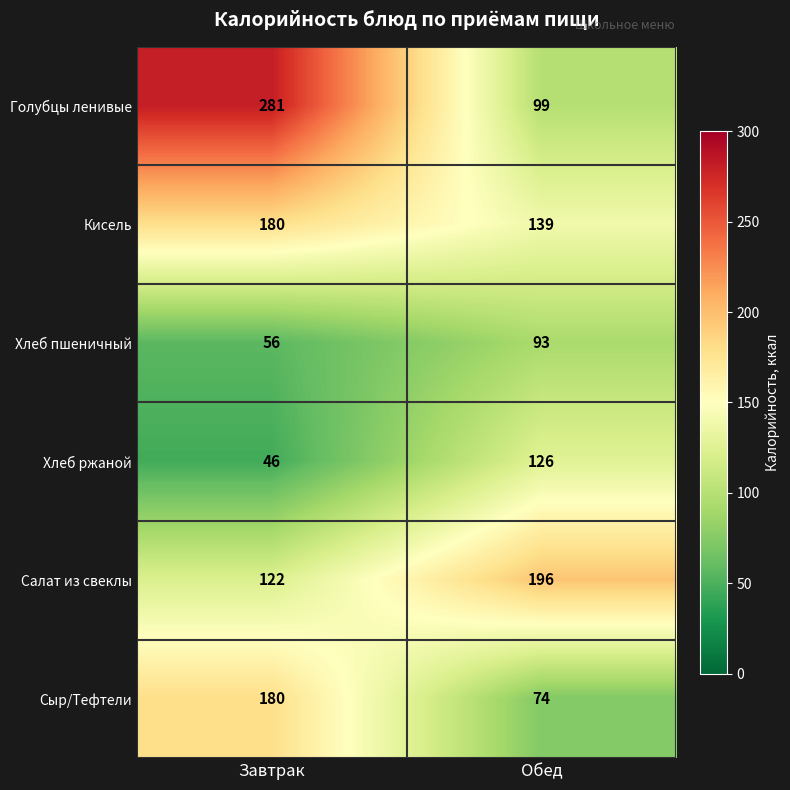

Reading left to right, list all the values displayed in this chart.

Голубцы ленивые: Завтрак=281	Обед=99
Кисель: Завтрак=180	Обед=139
Хлеб пшеничный: Завтрак=56	Обед=93
Хлеб ржаной: Завтрак=46	Обед=126
Салат из свеклы: Завтрак=122	Обед=196
Сыр/Тефтели: Завтрак=180	Обед=74